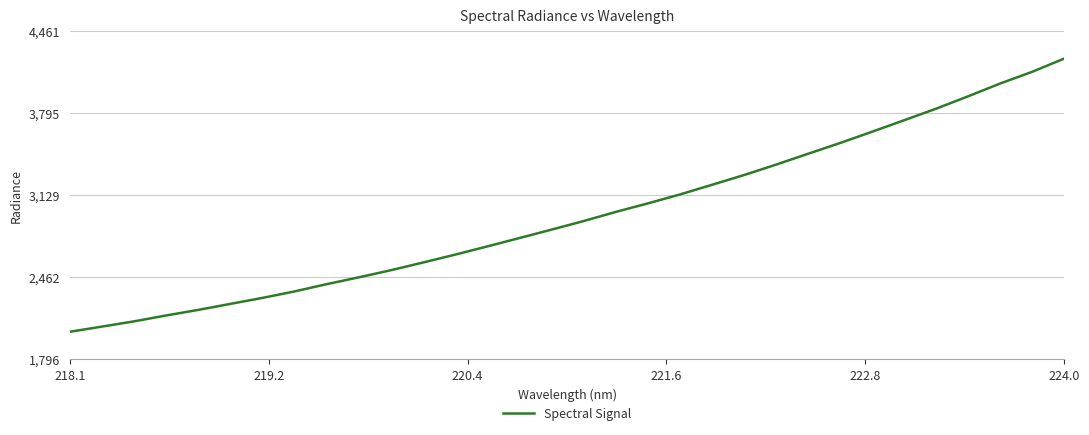

What is the maximum value shown in the chart?

4238.9